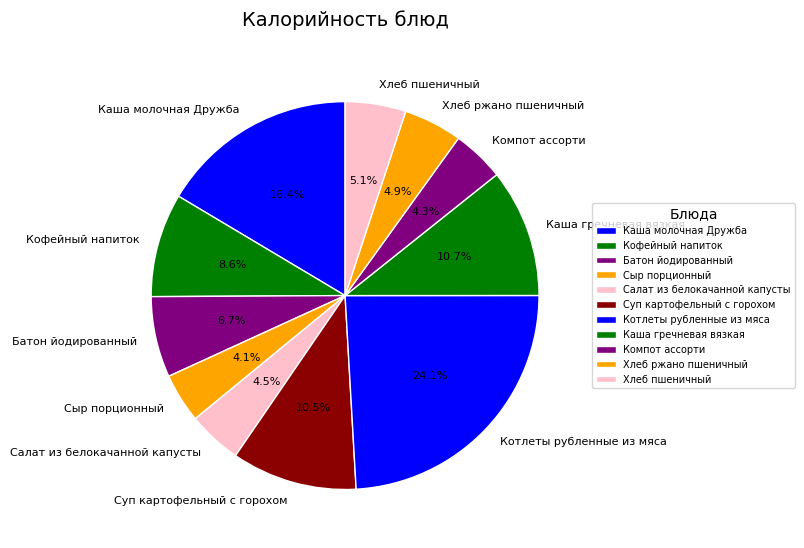

What portion of the pie excludes Батон йодированный?

93.3%